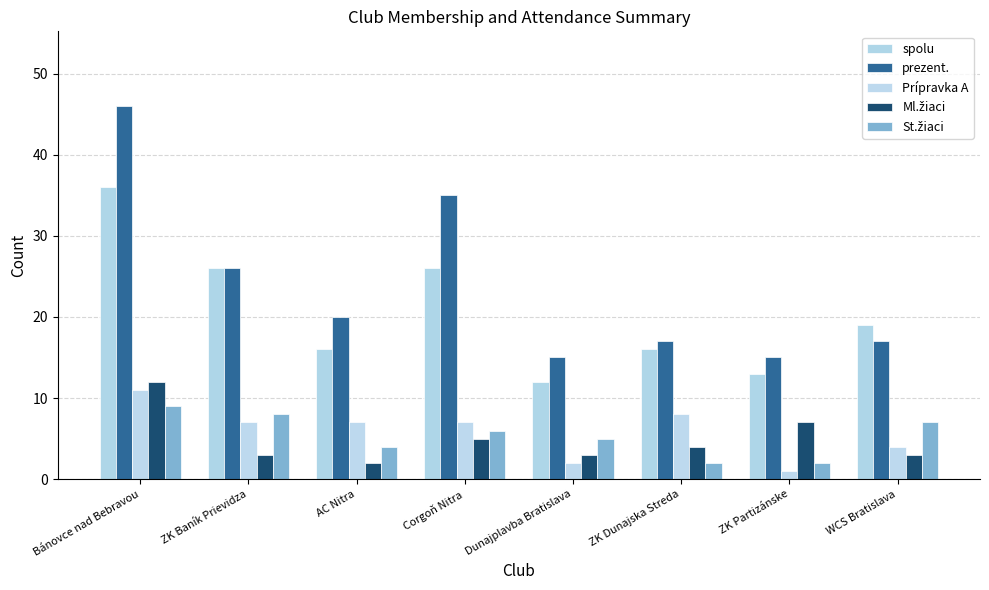

How many bars are there in total?

40